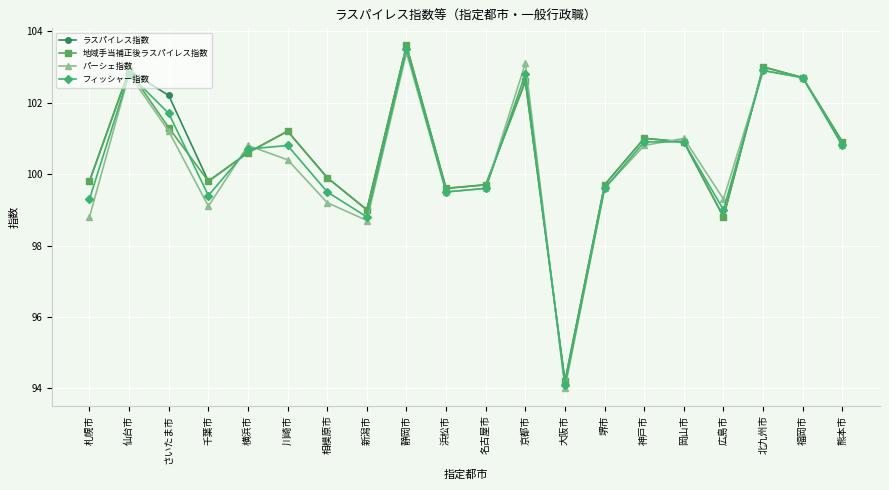

What is the label of the 1st point from the right?

熊本市